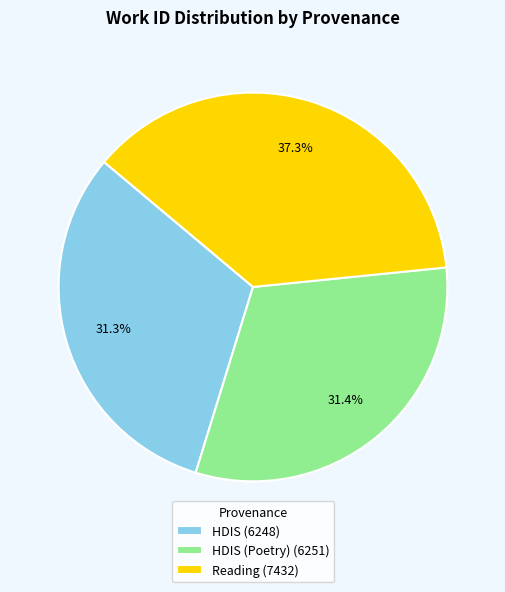

Is there any slice that represents more than half of the pie?

No